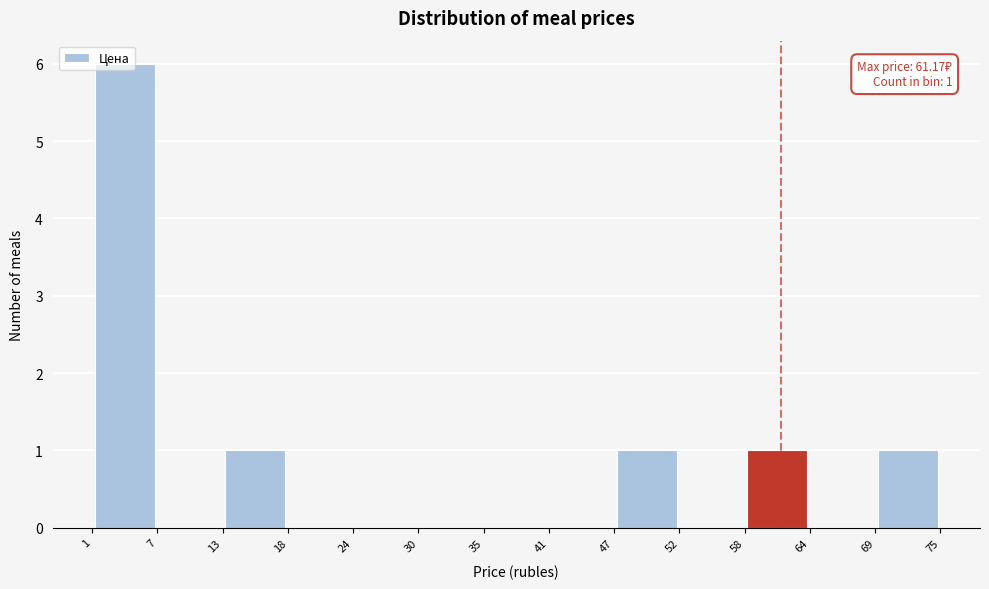

Over which range of the x-axis is the bar tallest?

1 to 7